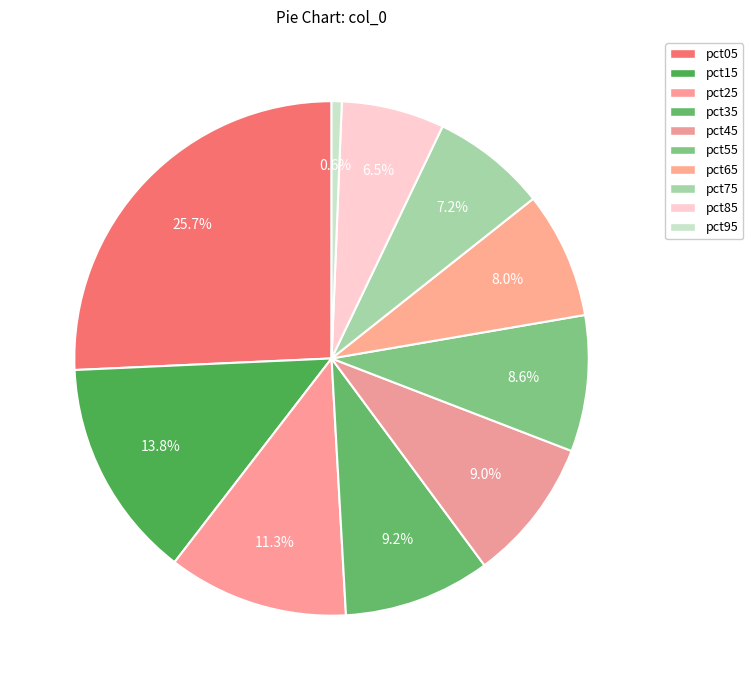

What is the change in value from pct55 to pct95?

-1.3